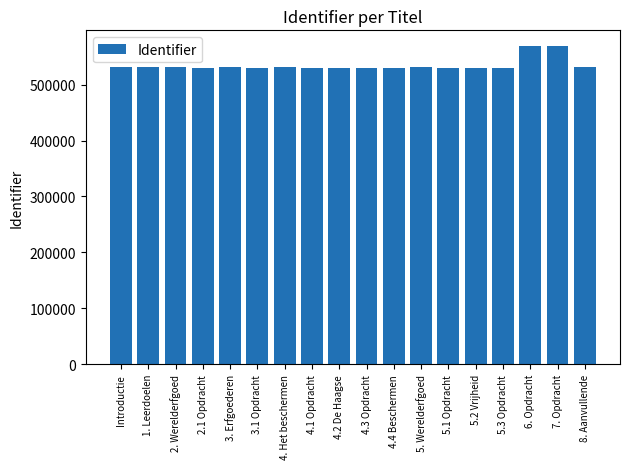

Approximately how many times larger is the value at 5.1 Opdracht compared to Introductie?

1.0